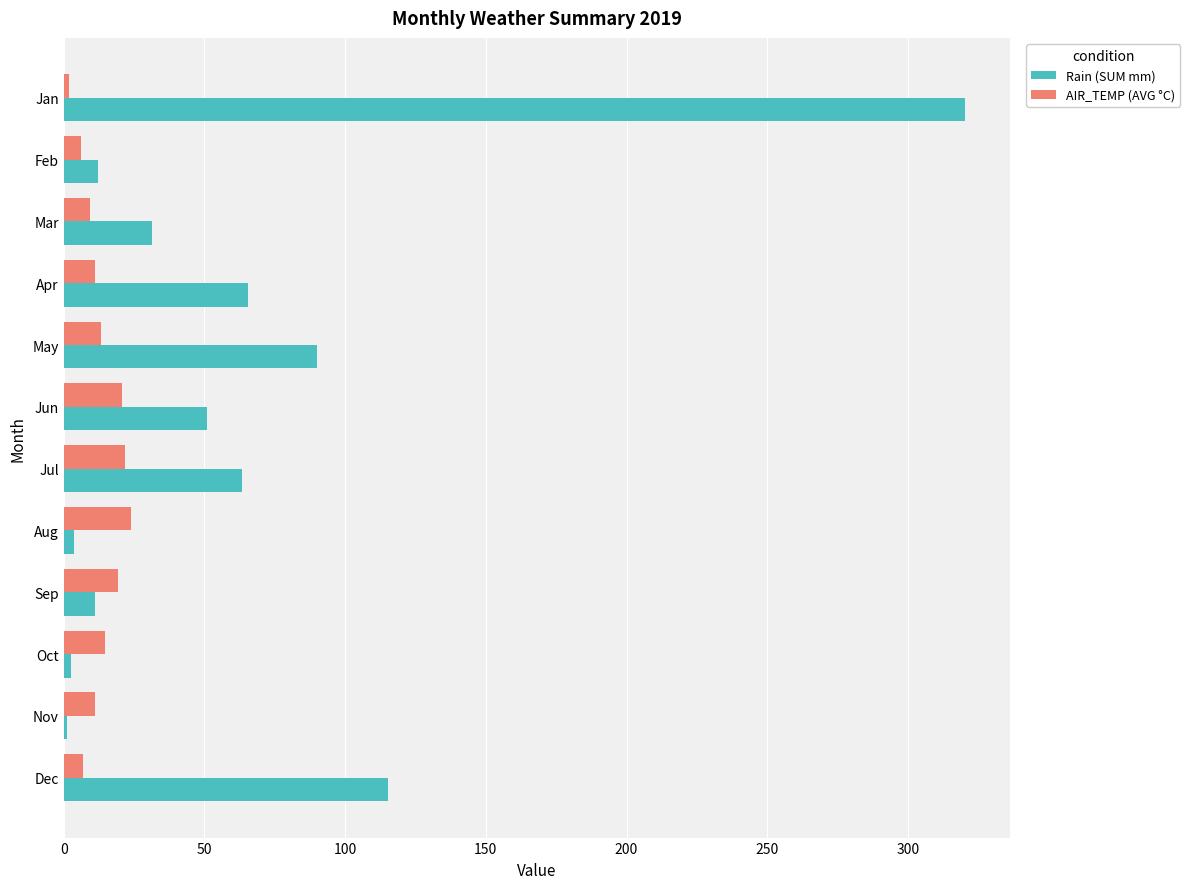

Which series has the largest total across all categories?

Rain (SUM mm)